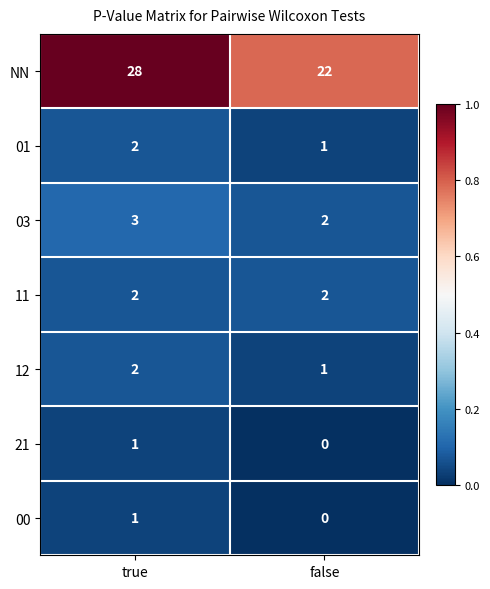

Rank the categories by 12 value from lowest to highest.

false, true